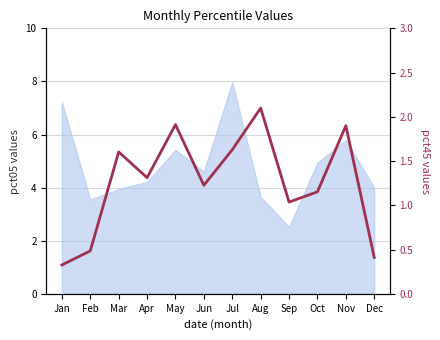

What is the smallest value displayed?

0.3